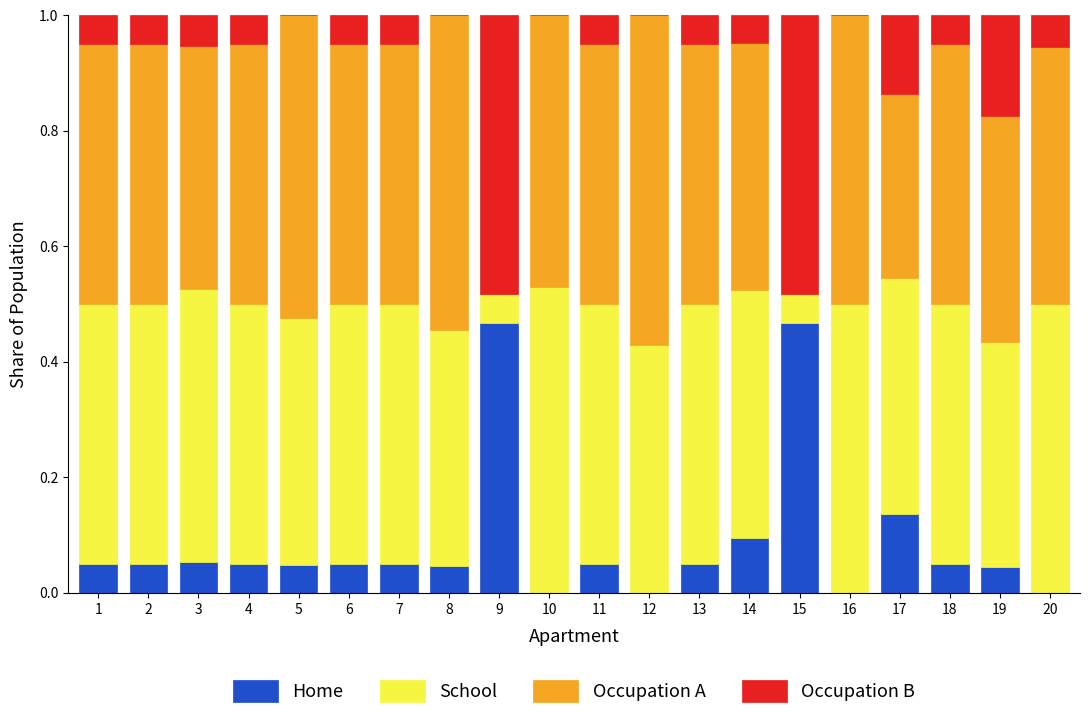

What is the total value across all series at 15?

1.0